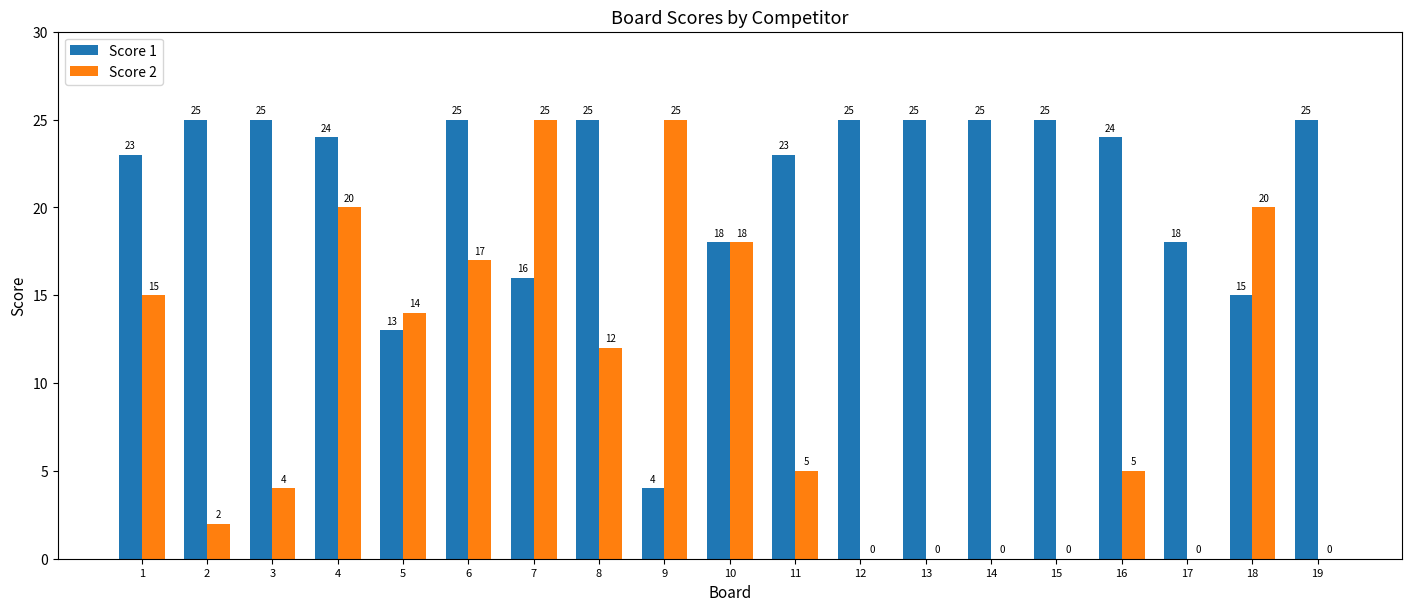

Which series changed the most between 1 and 18?

Score 1